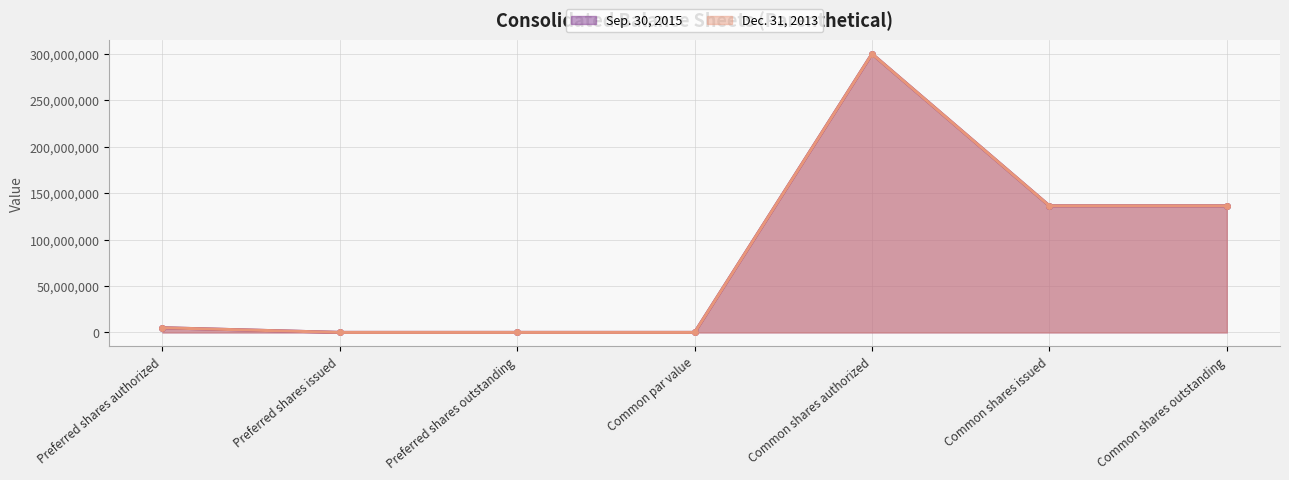

At which category does Sep. 30, 2015 reach its first local peak?

Common shares authorized